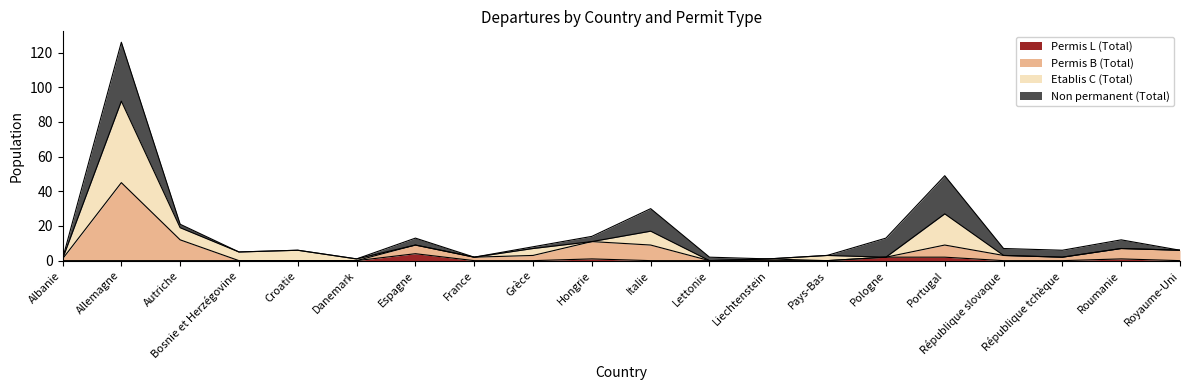

Where is the first local maximum for Permis B (Total)?

Allemagne